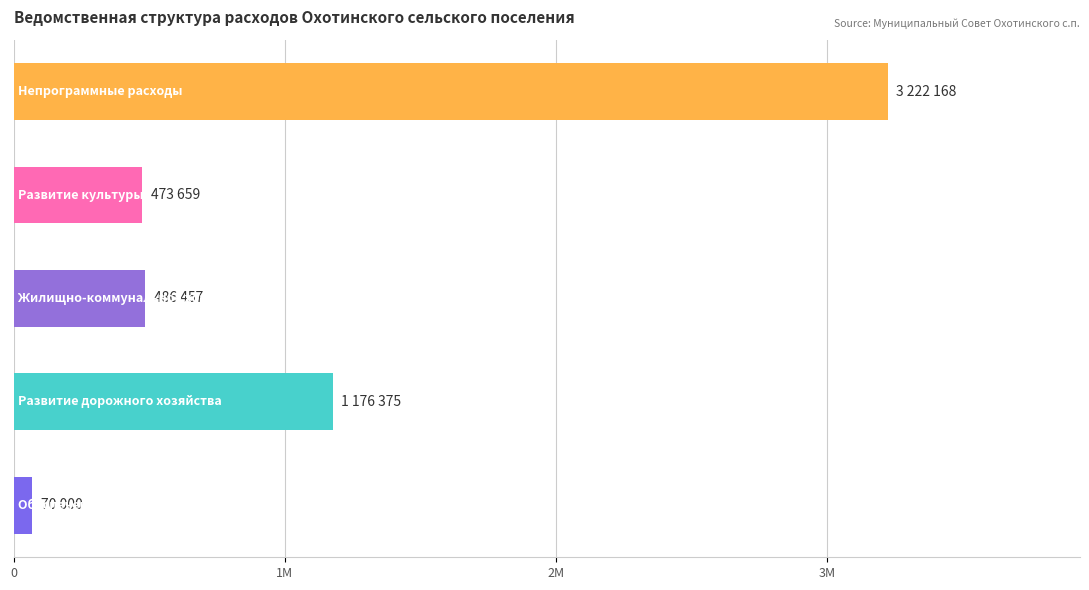

What is the difference between the second highest and second lowest values?

702716